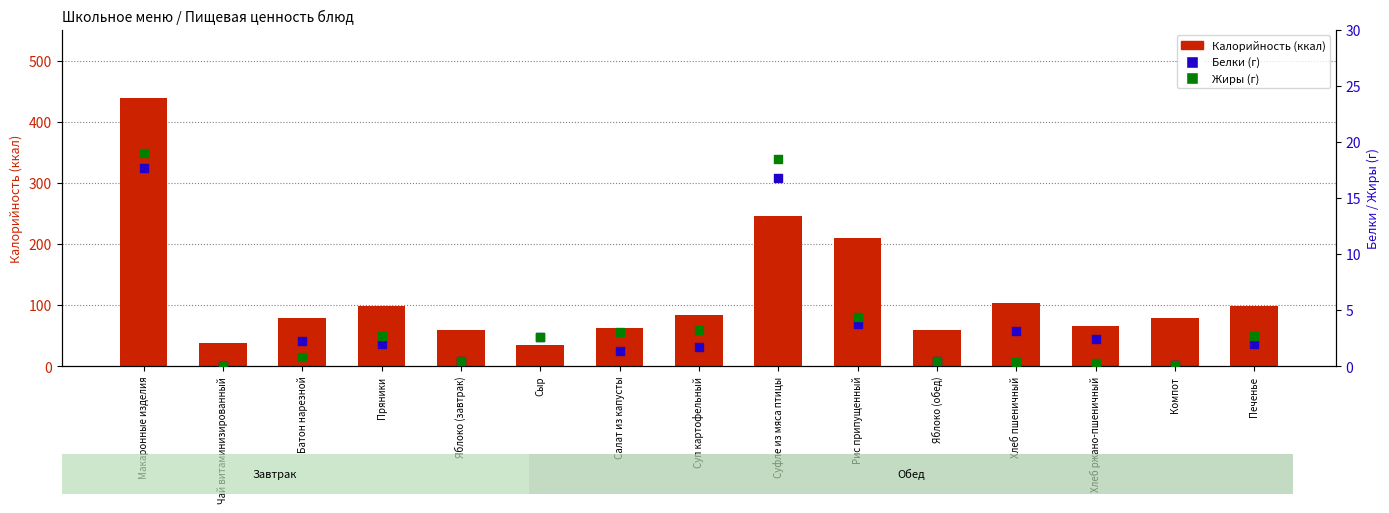

Which series reaches the minimum Y coordinate?

Белки